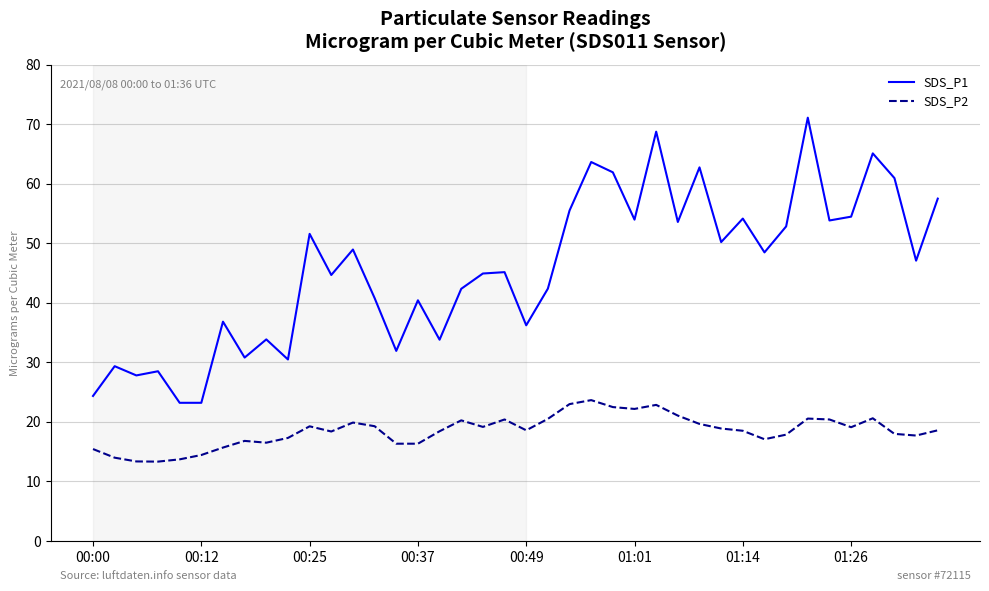

Which series has the largest total across all categories?

SDS_P1